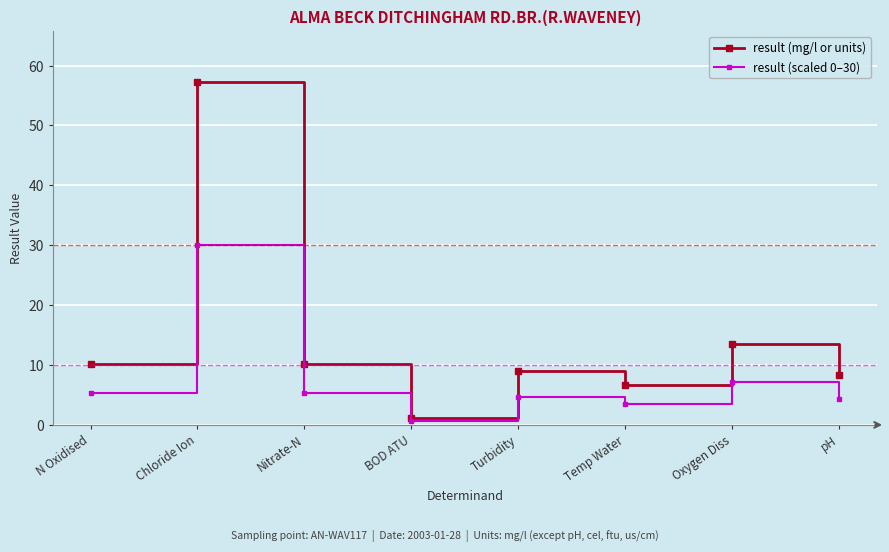

How many data points in result (mg/l or units) are less than 10?

4